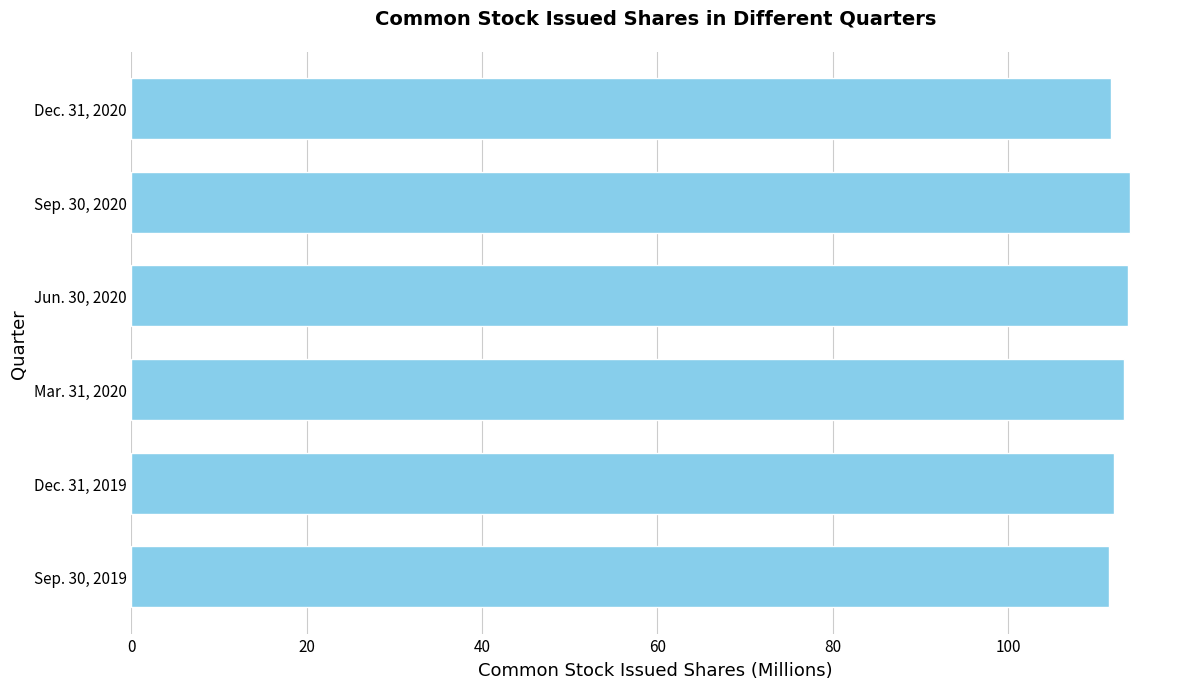

What is the difference between the maximum and minimum values?

2.4